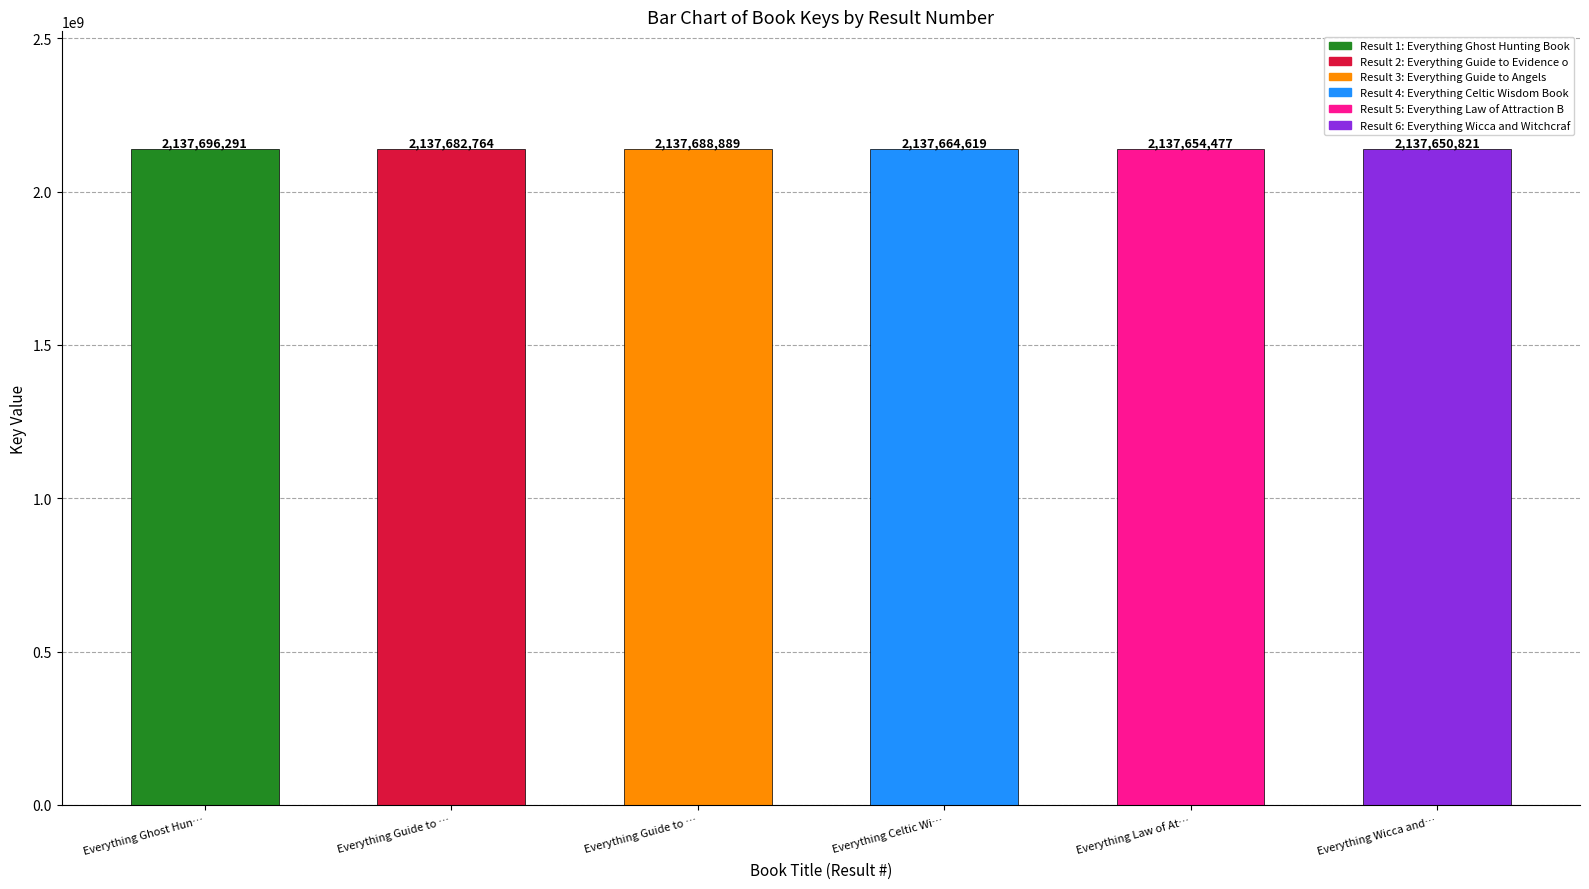

At which label does the data first exceed 2137682764?

Everything Ghost Hunting Book